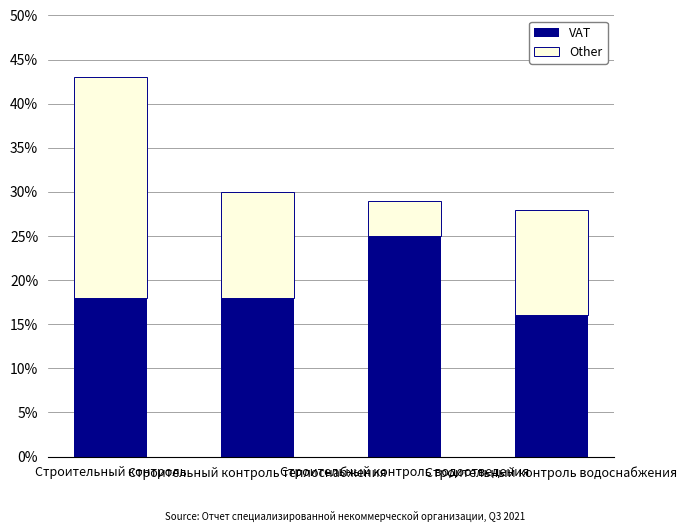

What is the maximum value for VAT?

25